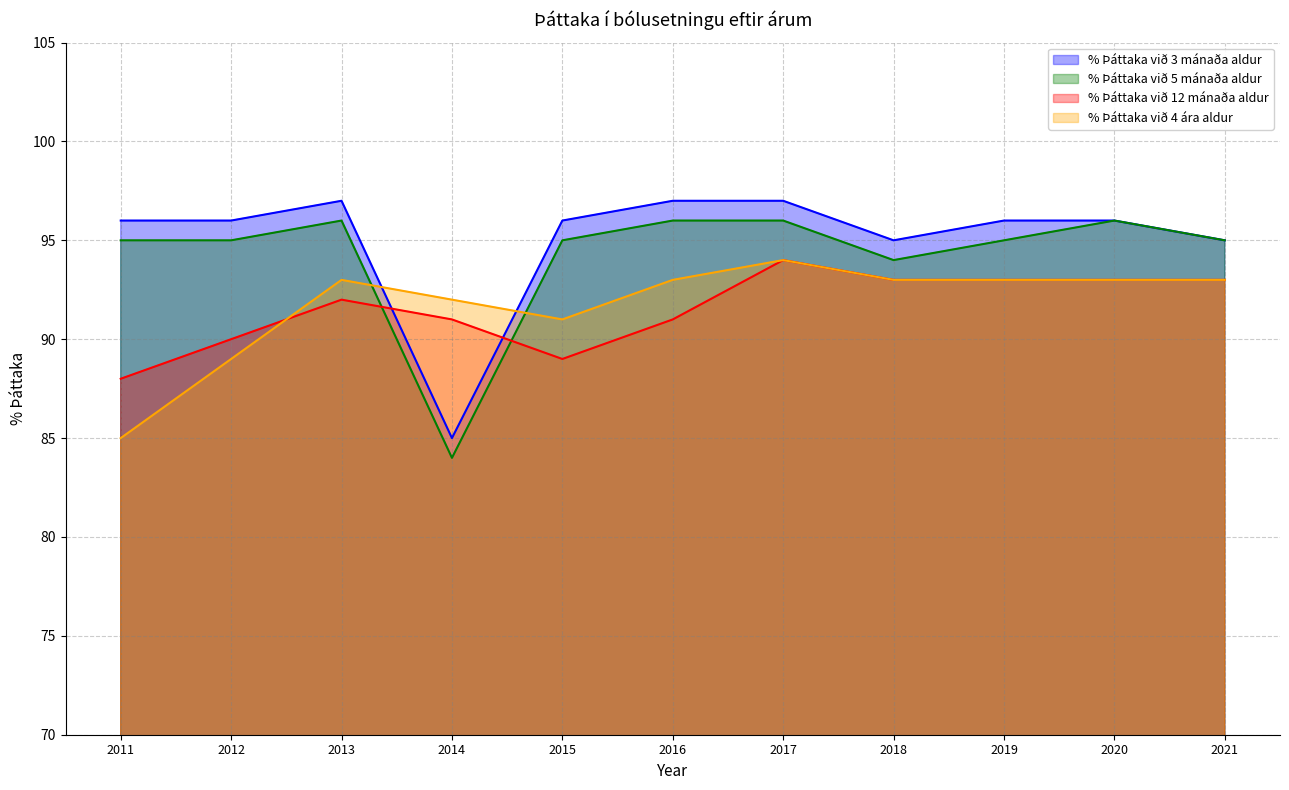

In % Þáttaka við 5 mánaða aldur, how many points are lower than both neighbors (excluding endpoints)?

2